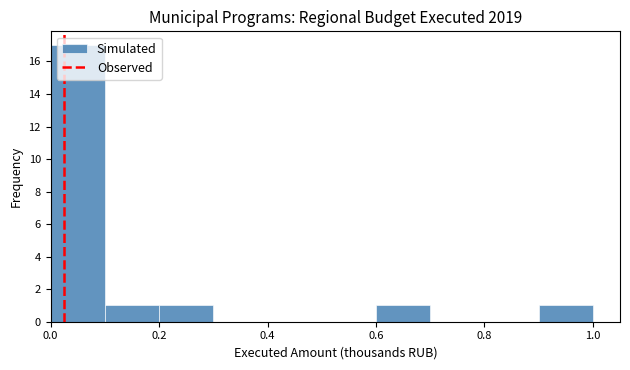

How tall is the bar that spans 0.9 to 1.0 on the x-axis? Neither the bar edges nor the heights are printed on the chart, so give them approximately, as read against the axes.

1